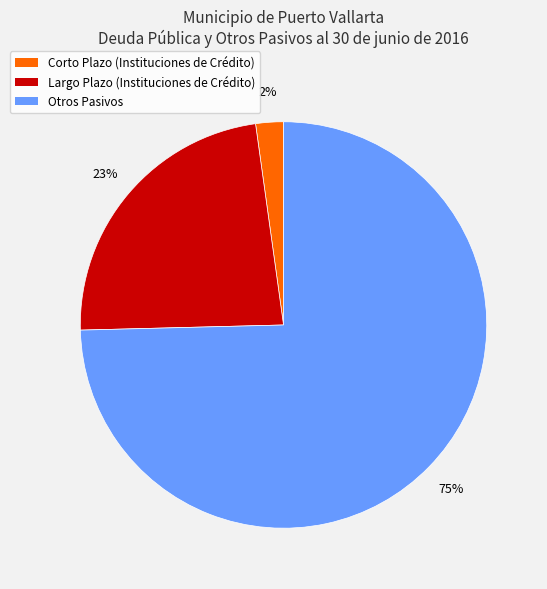

Between Otros Pasivos and Corto Plazo (Instituciones de Crédito), which is larger?

Otros Pasivos